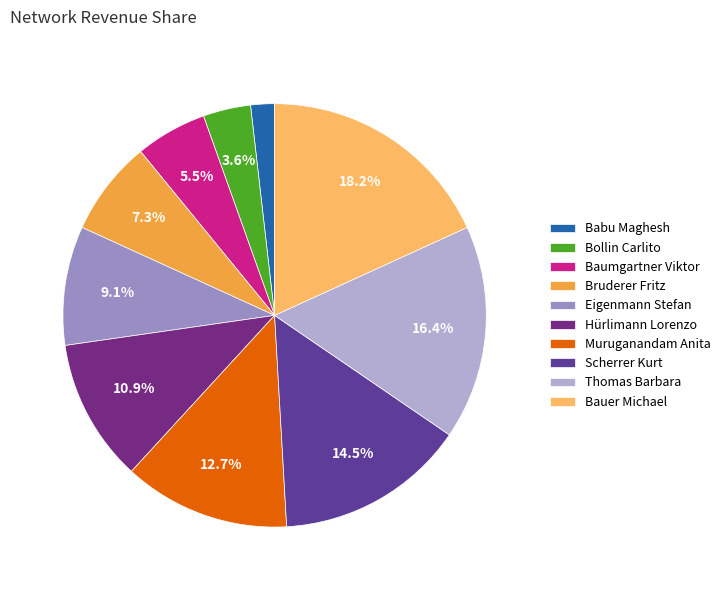

Count the number of slices in the pie.

10